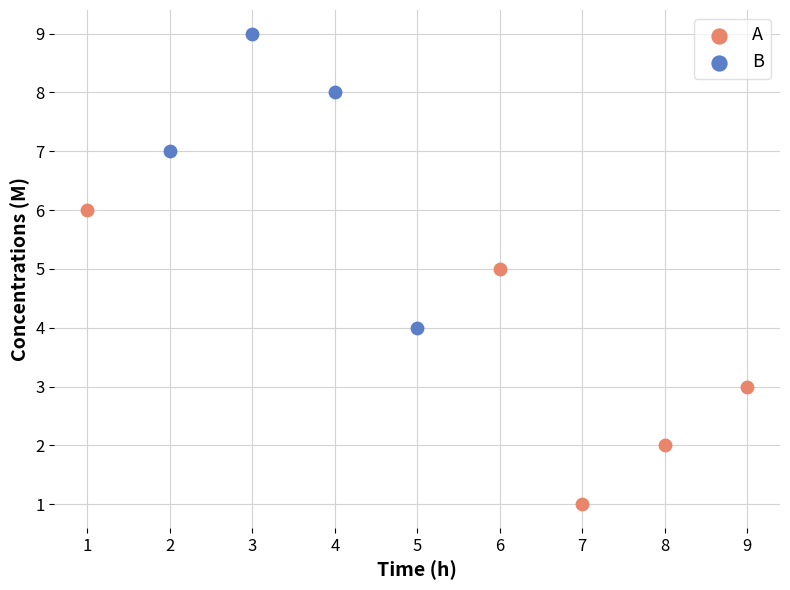

What are all the series names shown in the legend?

A, B